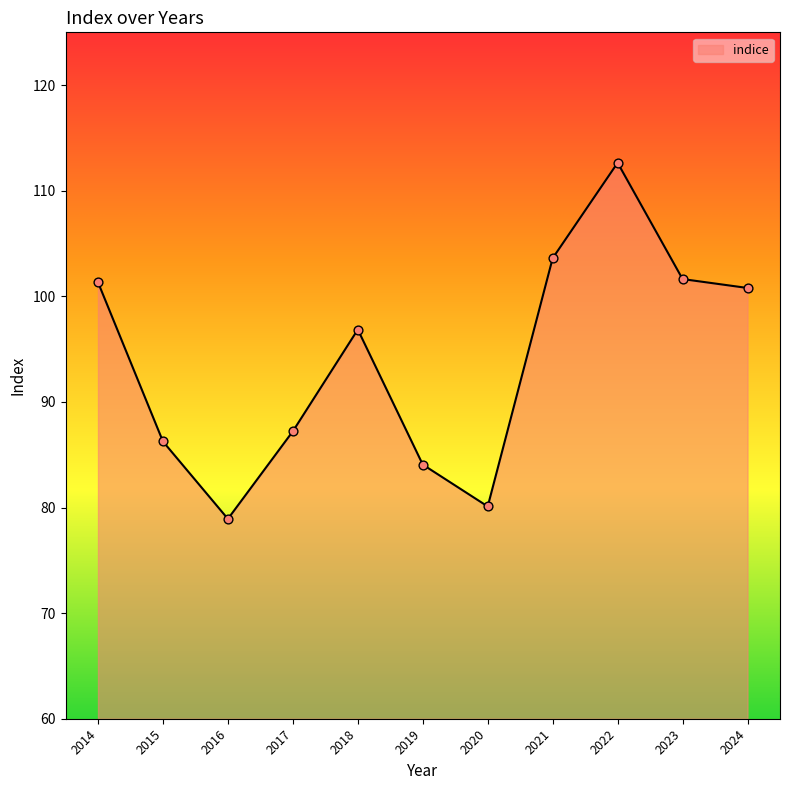

What is the change in value from 2018 to 2022?

+15.8